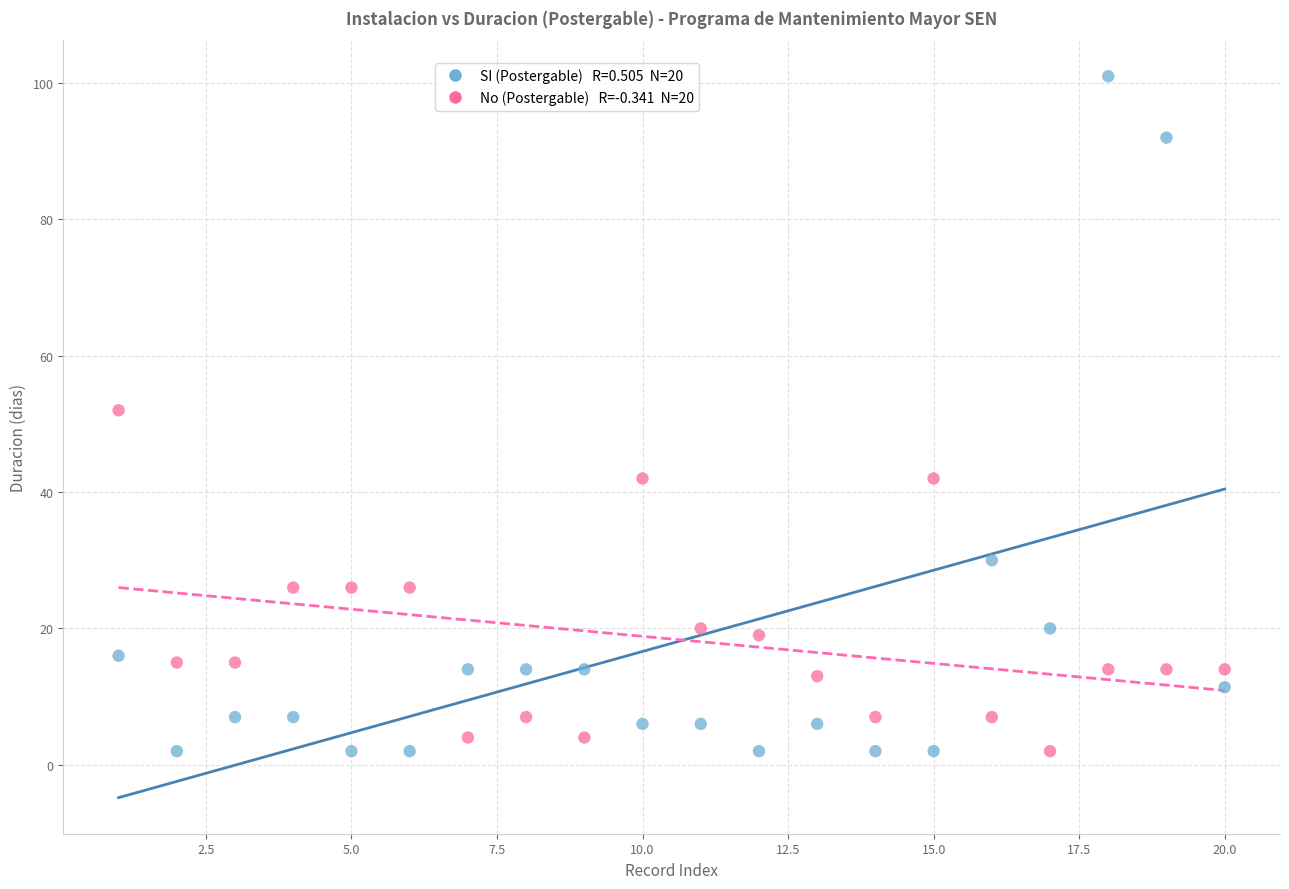

Across all data points, what is the range of X values (max minus min)?

19.0